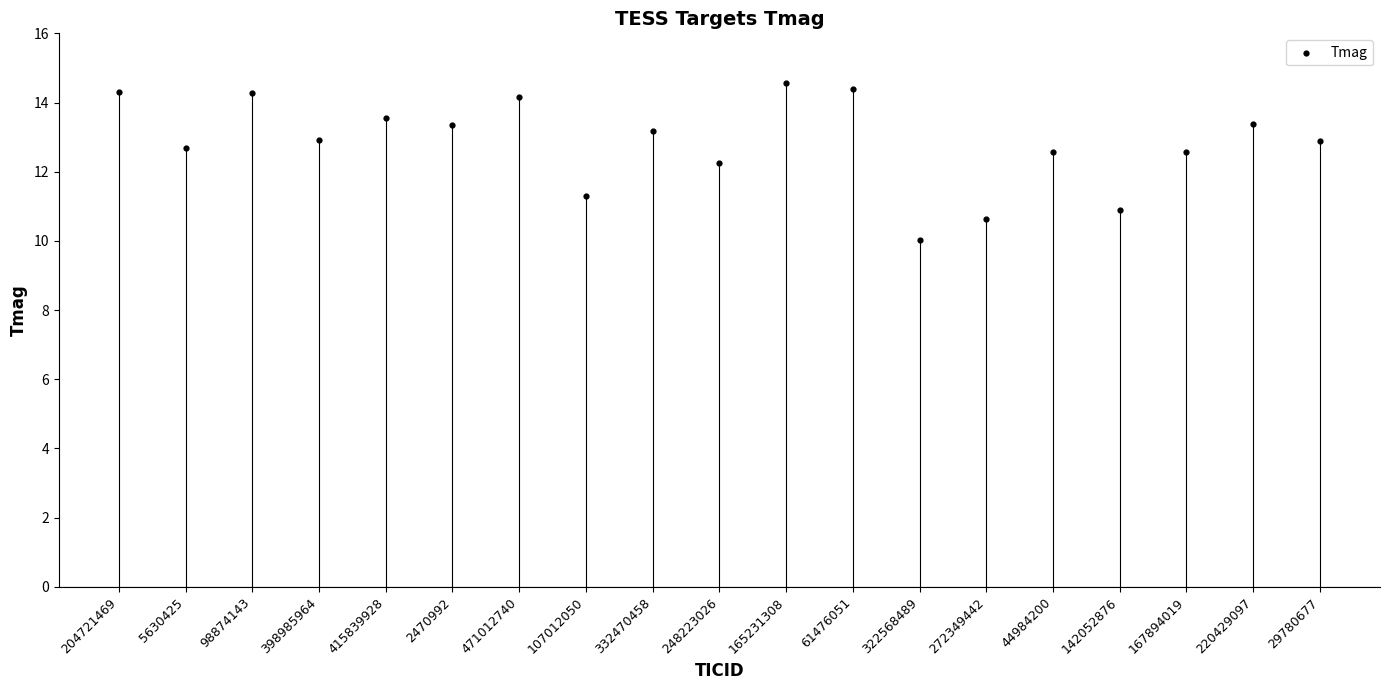

Between 220429097 and 471012740, which is larger?

471012740